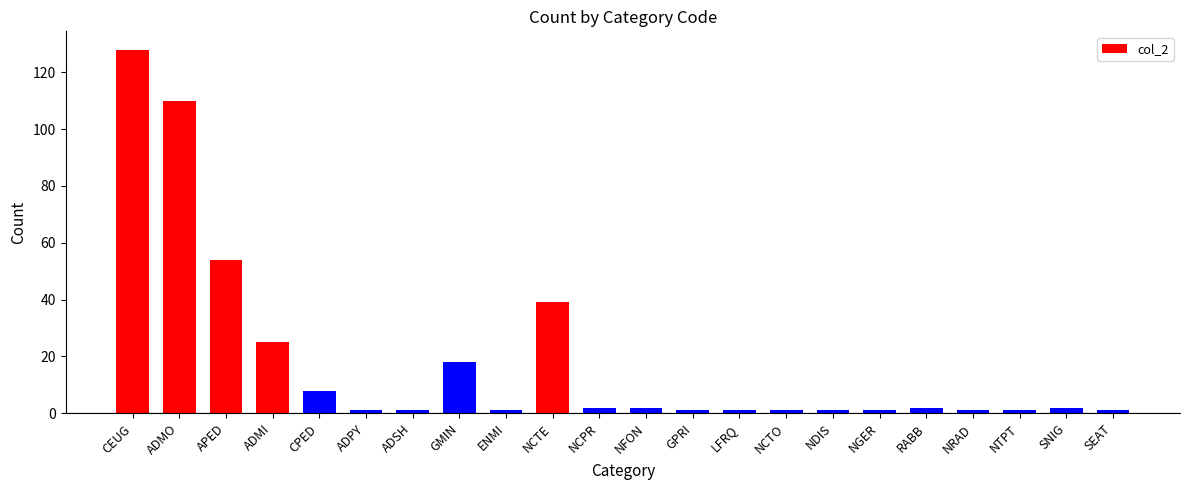

What is the label of the 8th bar from the right?

NCTO